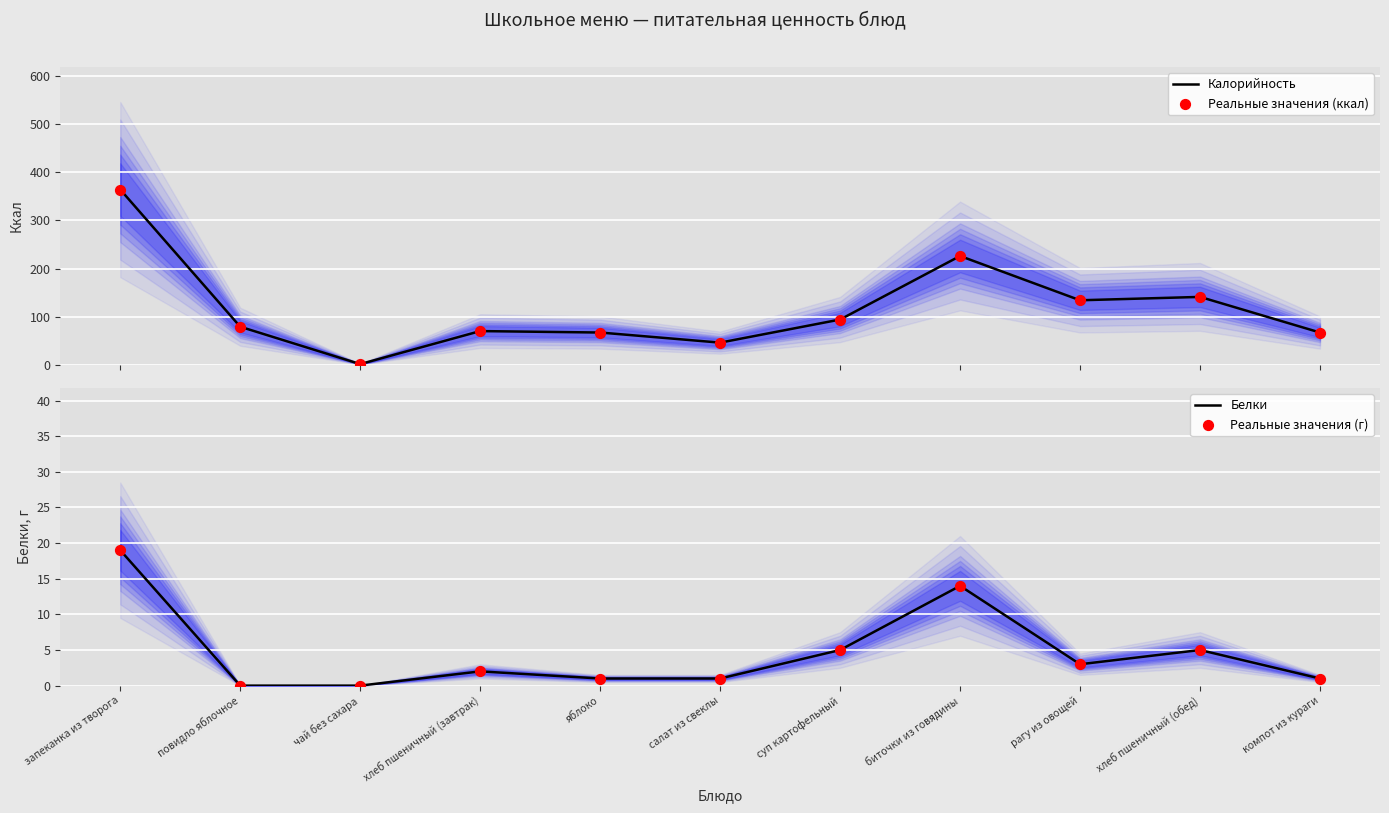

Which series reaches the maximum Y coordinate?

Калорийность